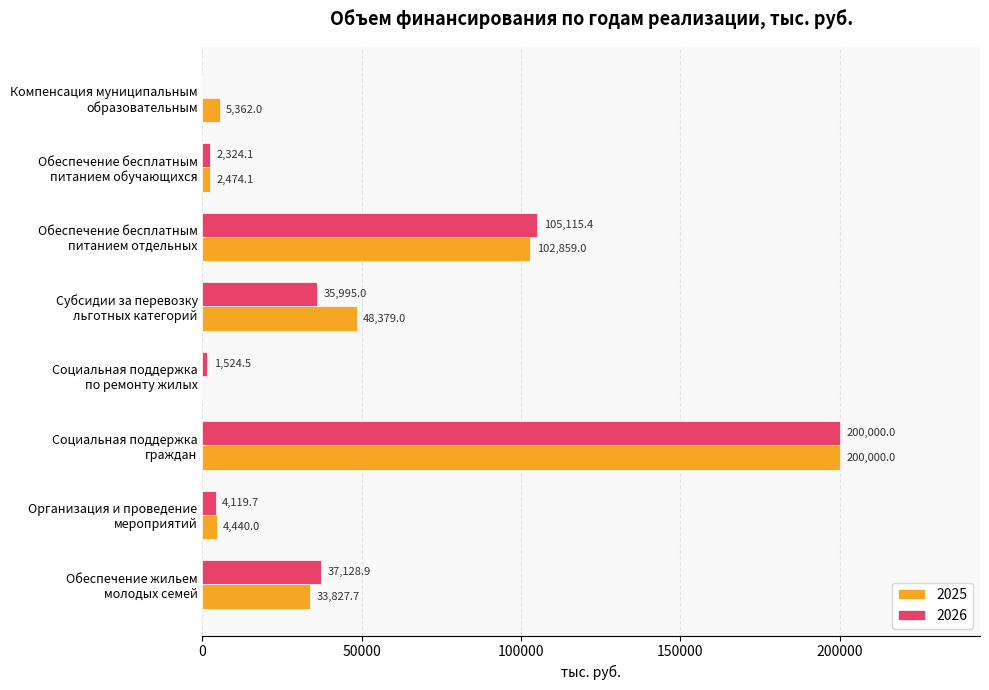

Which series has the largest total across all categories?

2025